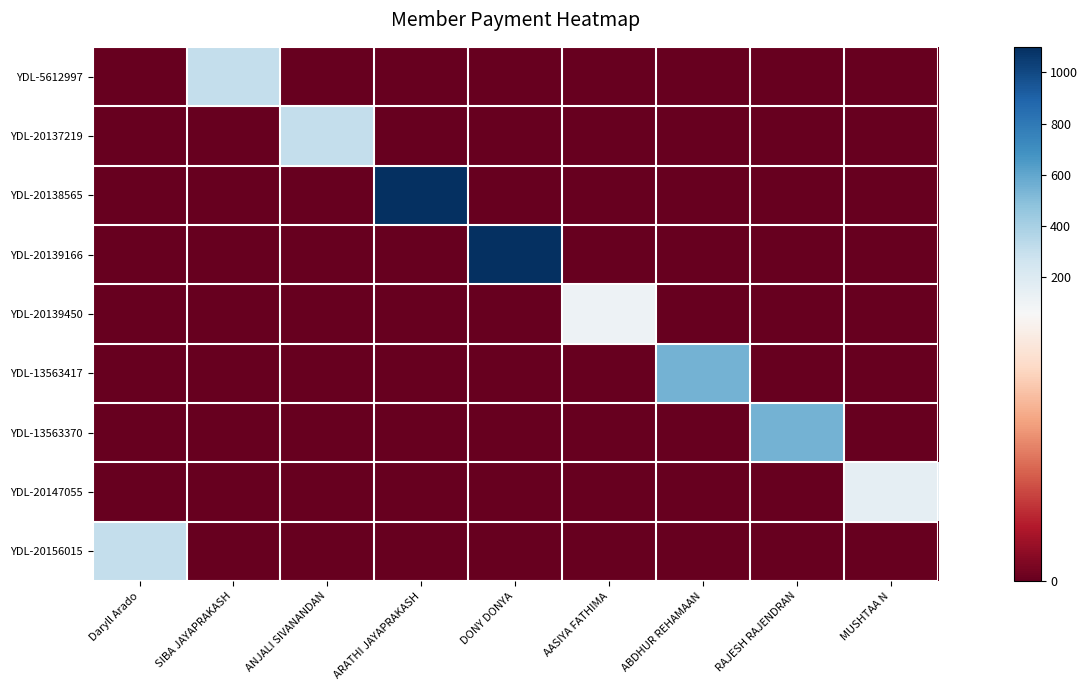

At how many categories does at least one series exceed 795?

2